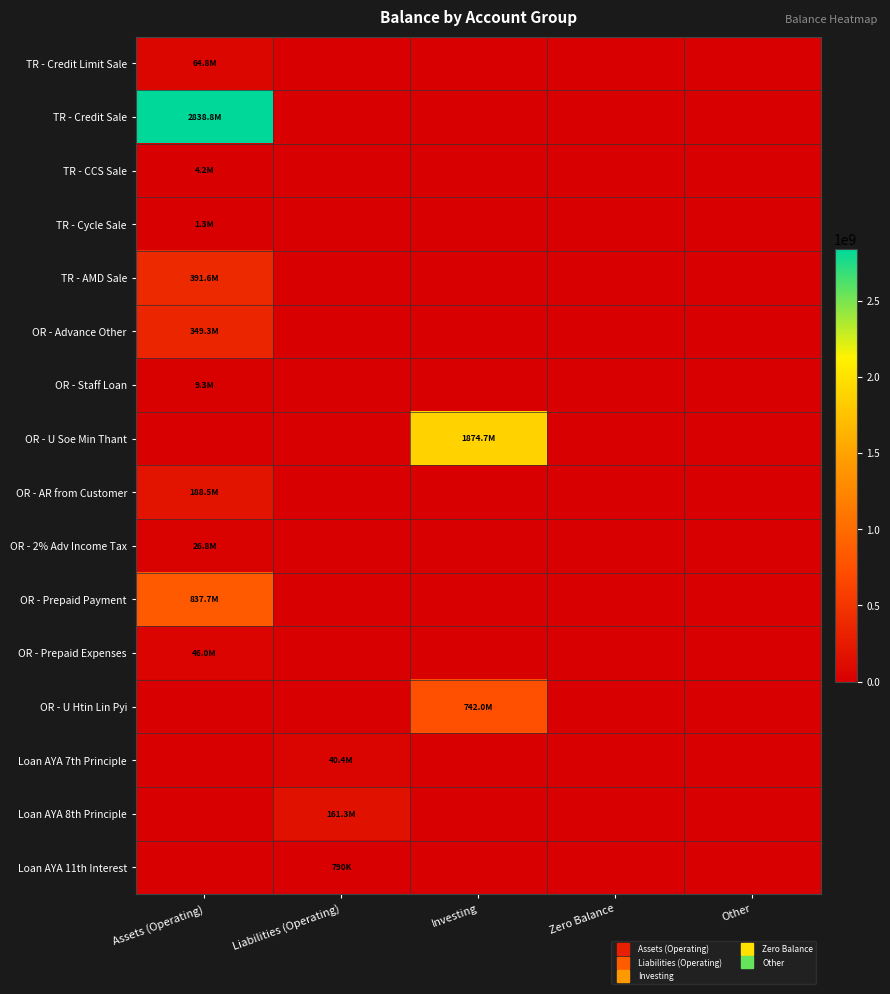

At Liabilities (Operating), list the series in order from largest to smallest.

Loan AYA 8th Principle, Loan AYA 7th Principle, Loan AYA 11th Interest, TR - Credit Limit Sale, TR - Credit Sale, TR - CCS Sale, TR - Cycle Sale, TR - AMD Sale, OR - Advance Other, OR - Staff Loan, OR - U Soe Min Thant, OR - AR from Customer, OR - 2% Adv Income Tax, OR - Prepaid Payment, OR - Prepaid Expenses, OR - U Htin Lin Pyi